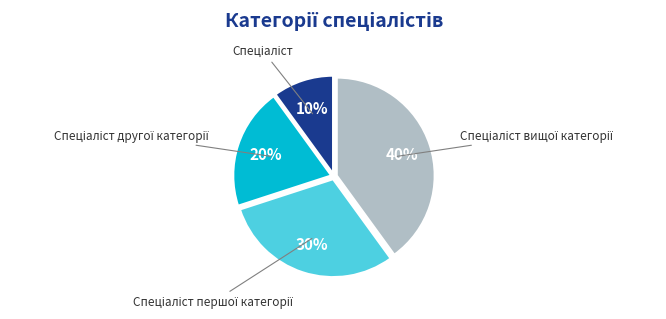

To the nearest percent, what is the average slice percentage?

25%